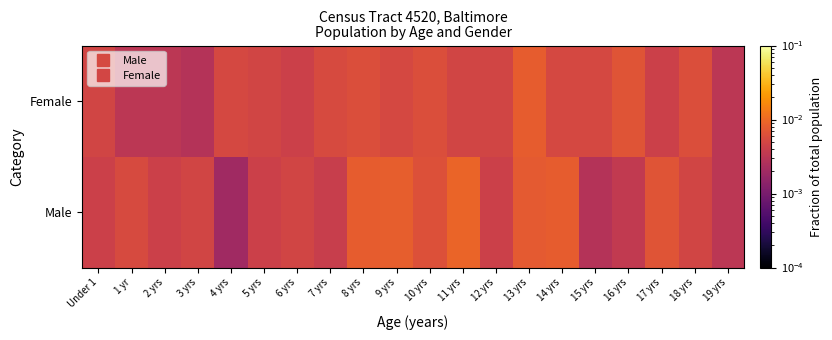

At which category is the sum across all series the highest?

13 yrs